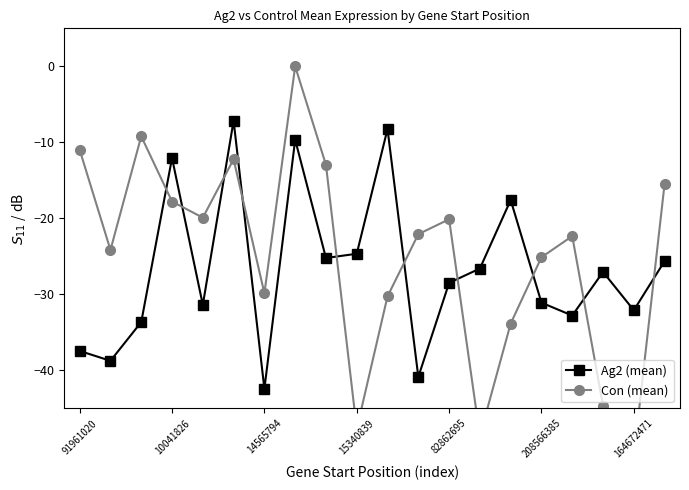

How many intersections are there between Con (mean) and Ag2 (mean)?

10